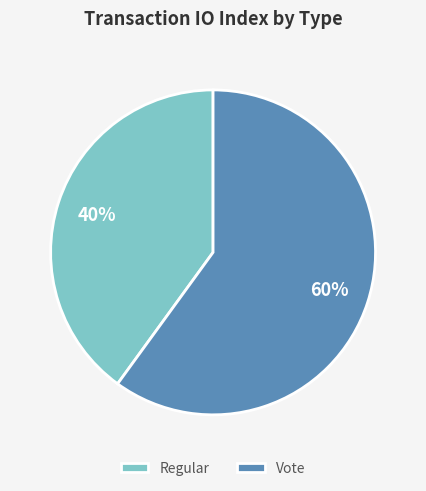

Count the number of slices in the pie.

2